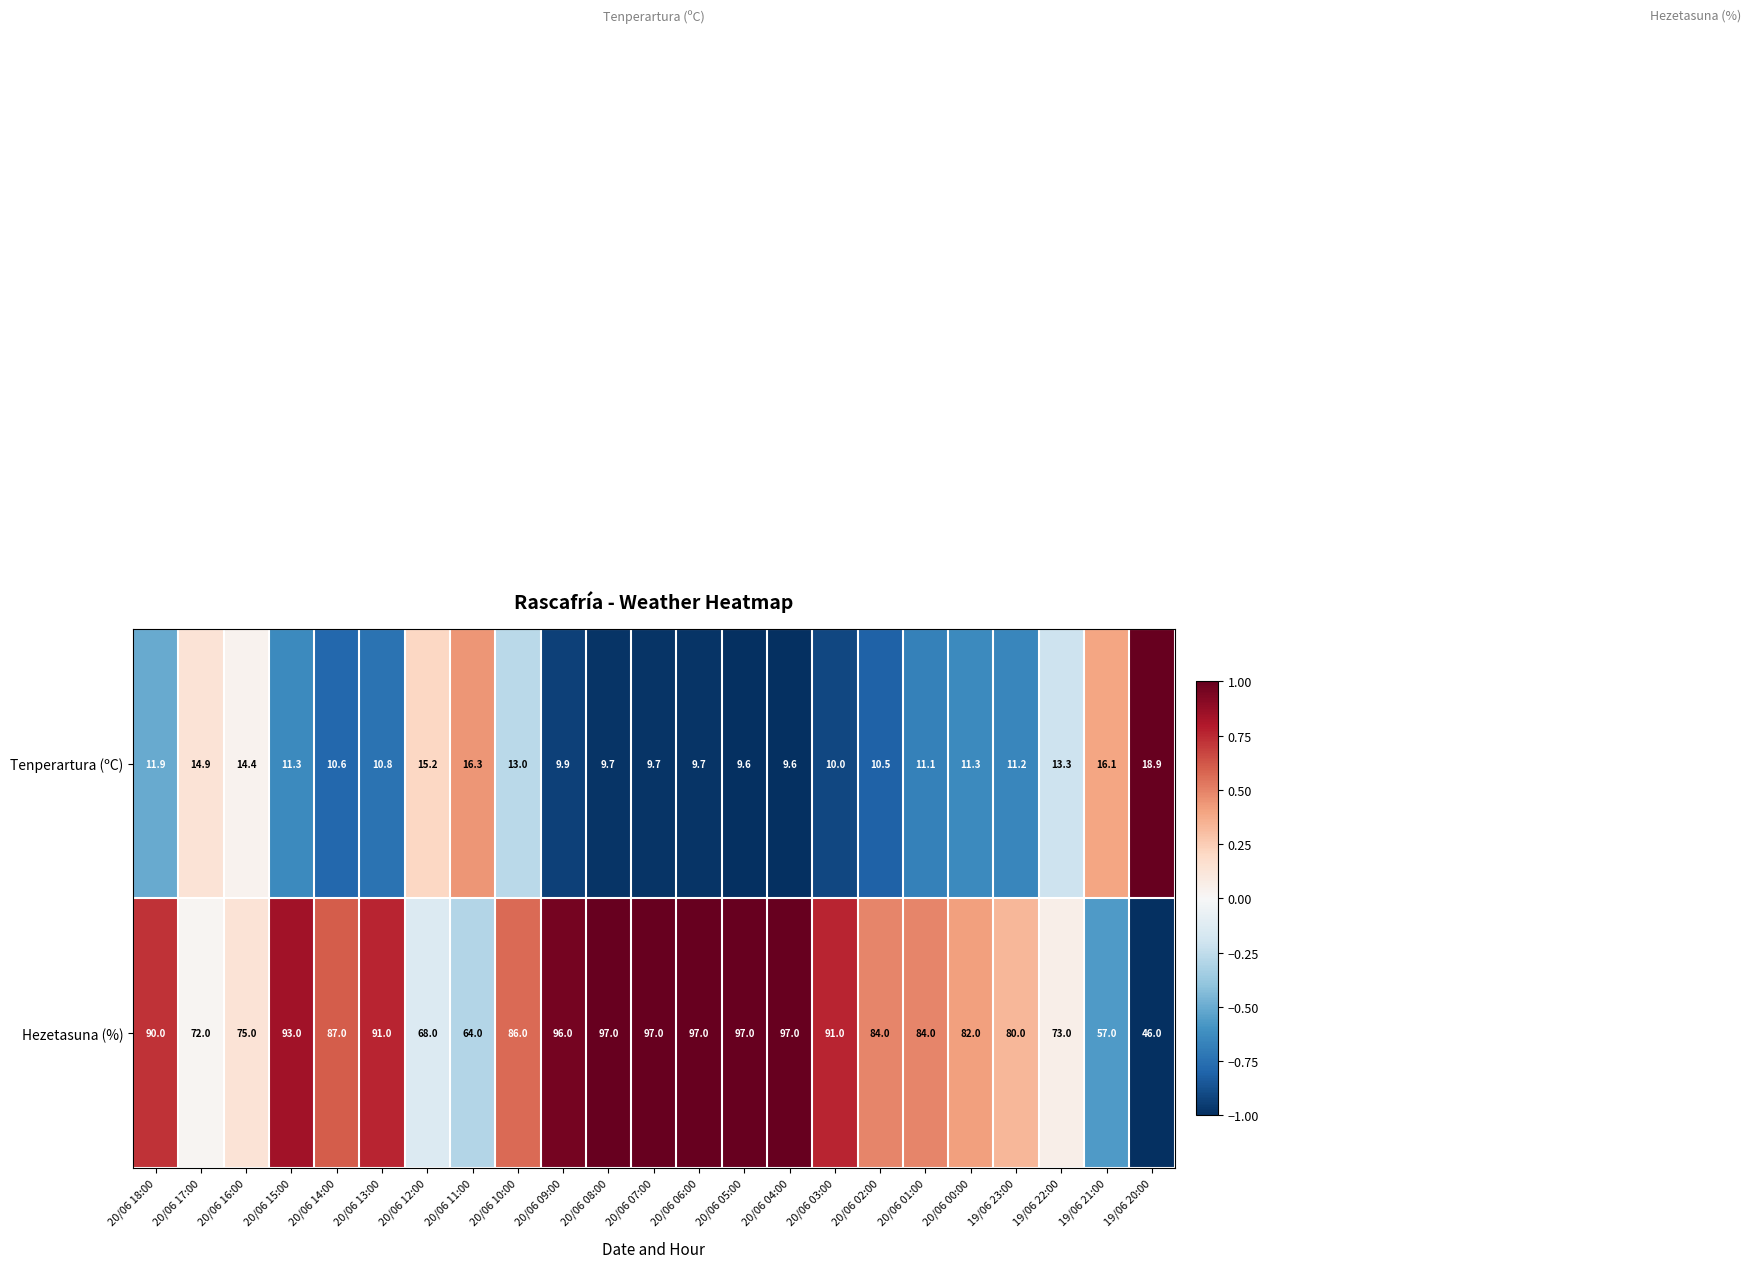

What value does the Tenperartura (ºC) series have at 20/06 08:00?

9.7